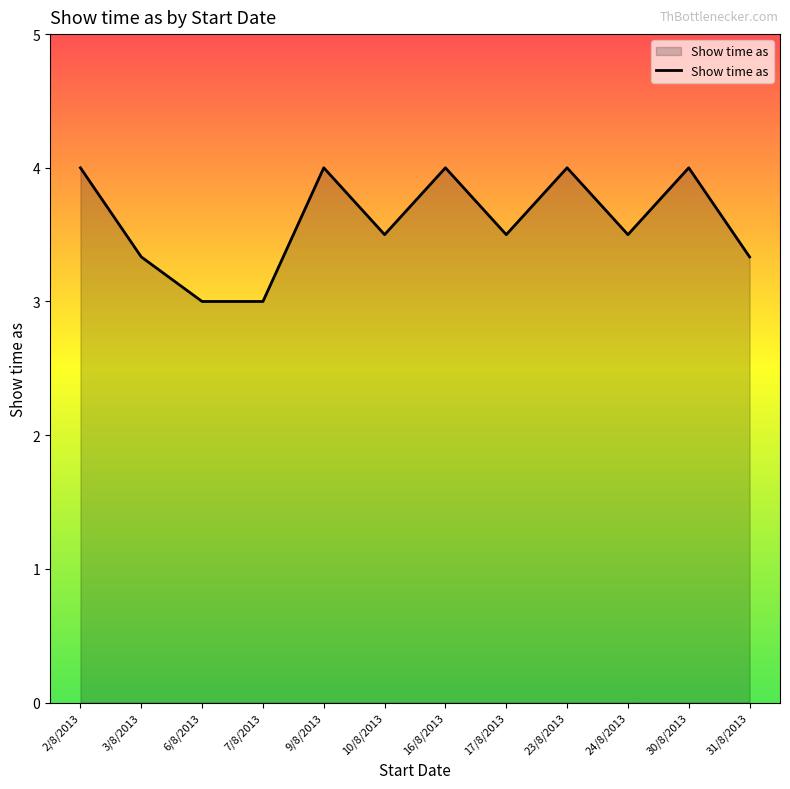

What is the difference between the values at 30/8/2013 and 10/8/2013?

0.5